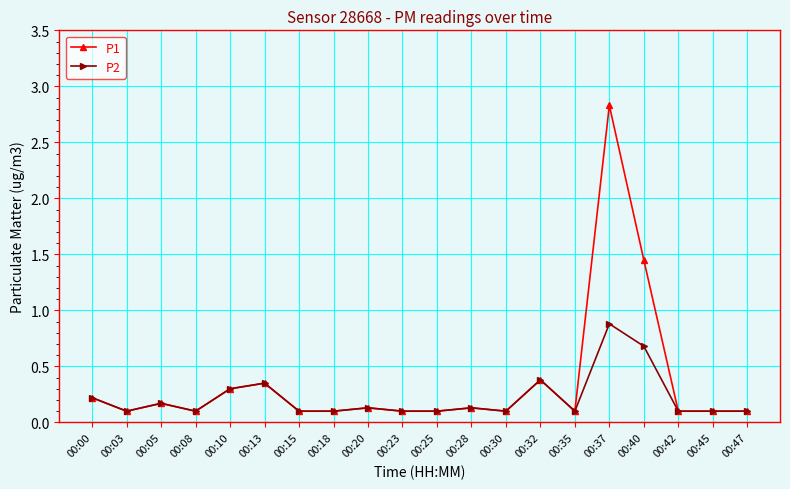

How many distinct data groups are displayed?

2